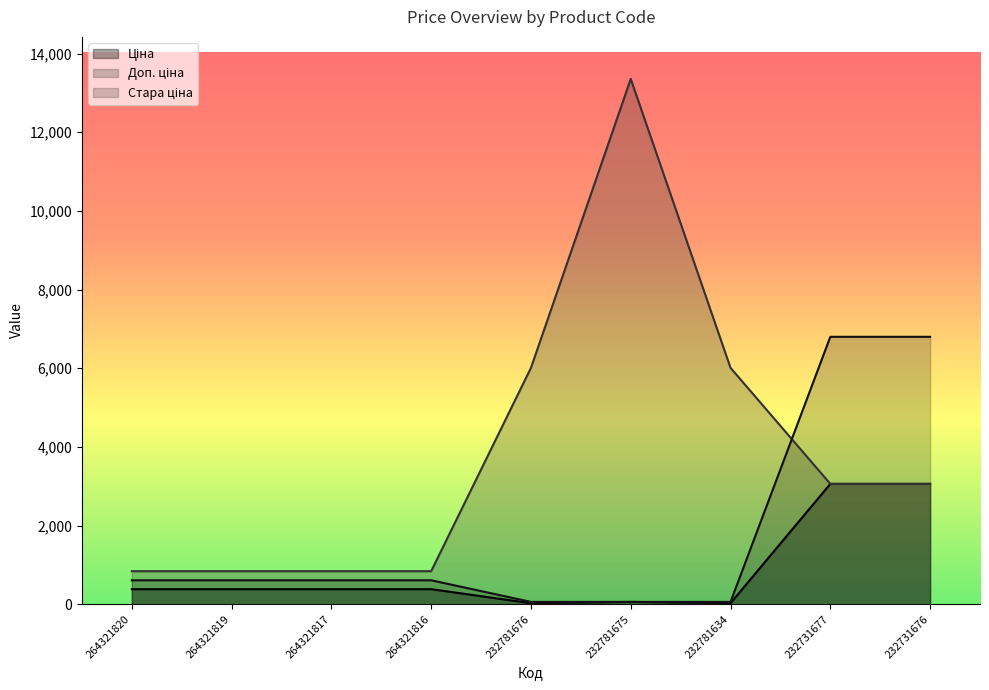

What is the smallest value displayed?

26.7